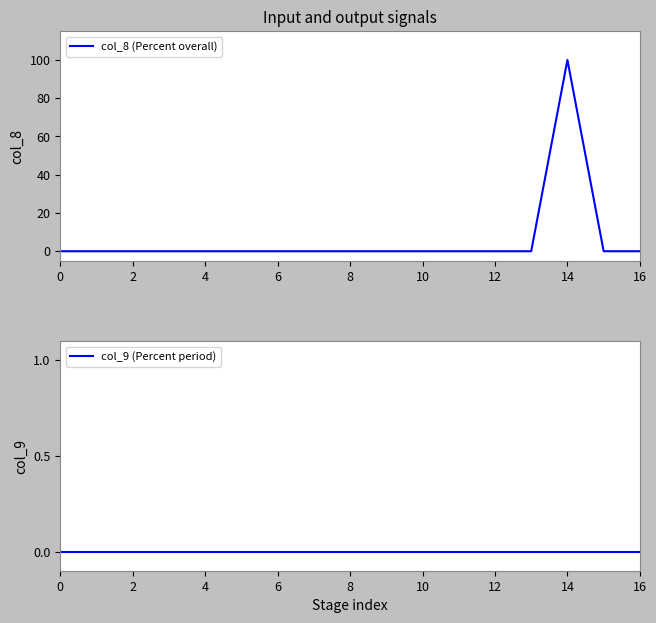

Is it true that col_9 (Percent period) equals 0 at 0?

True